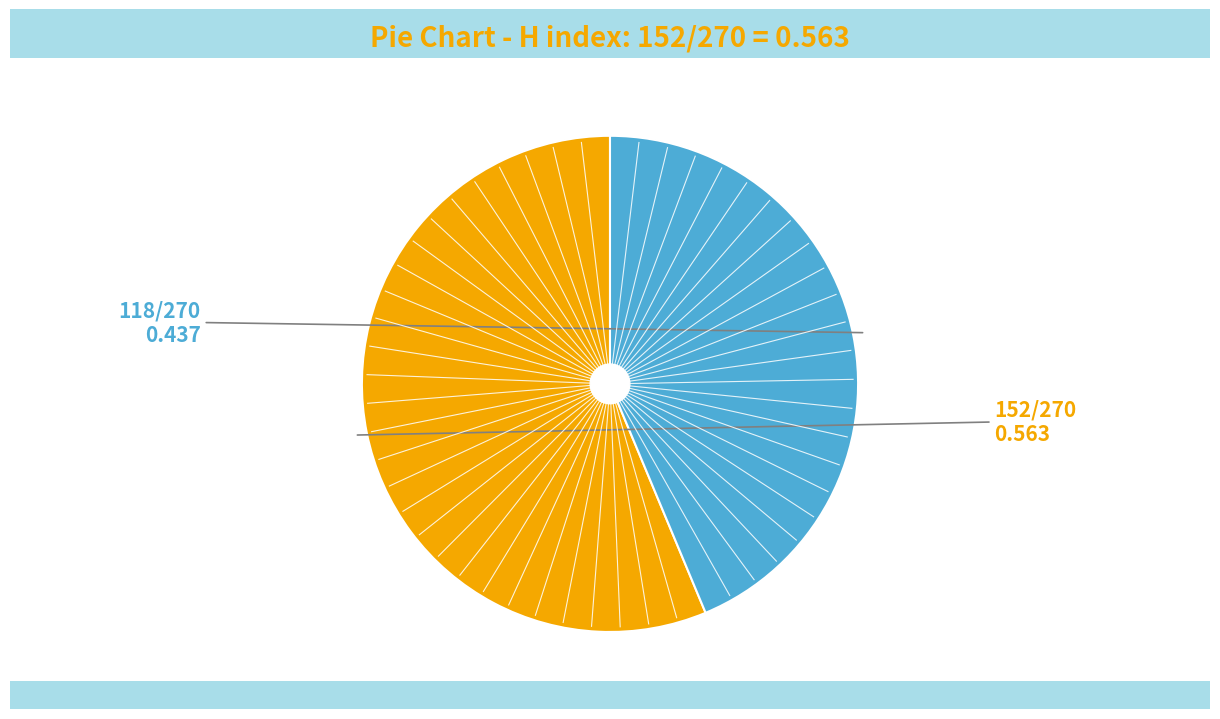

Does any single category account for the majority?

Yes